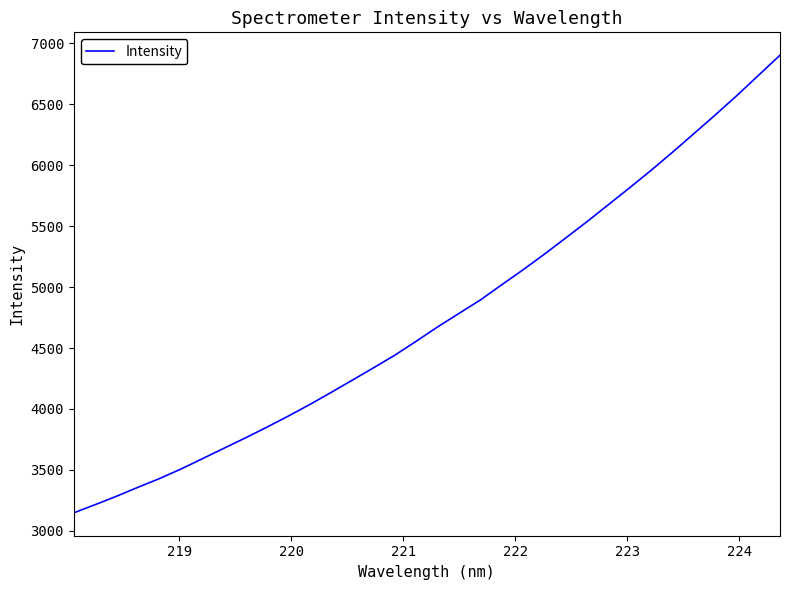

What is the minimum value shown in the chart?

3147.8